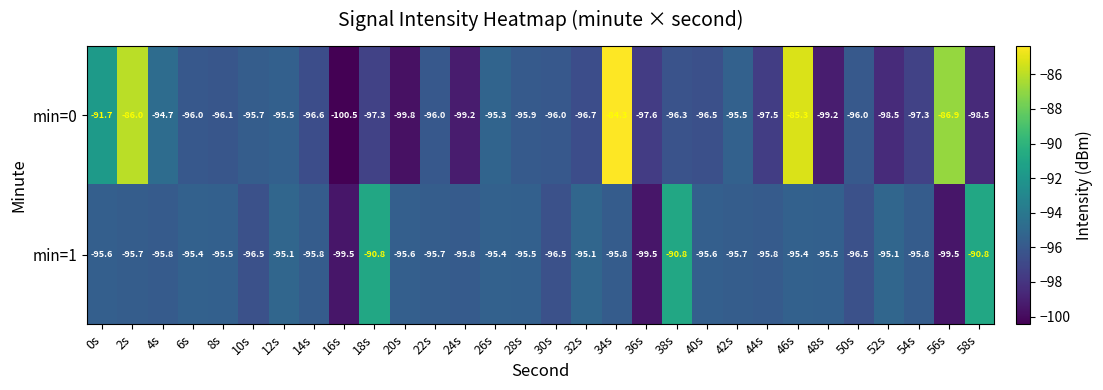

What is the total value across all series at 20s?

-195.3